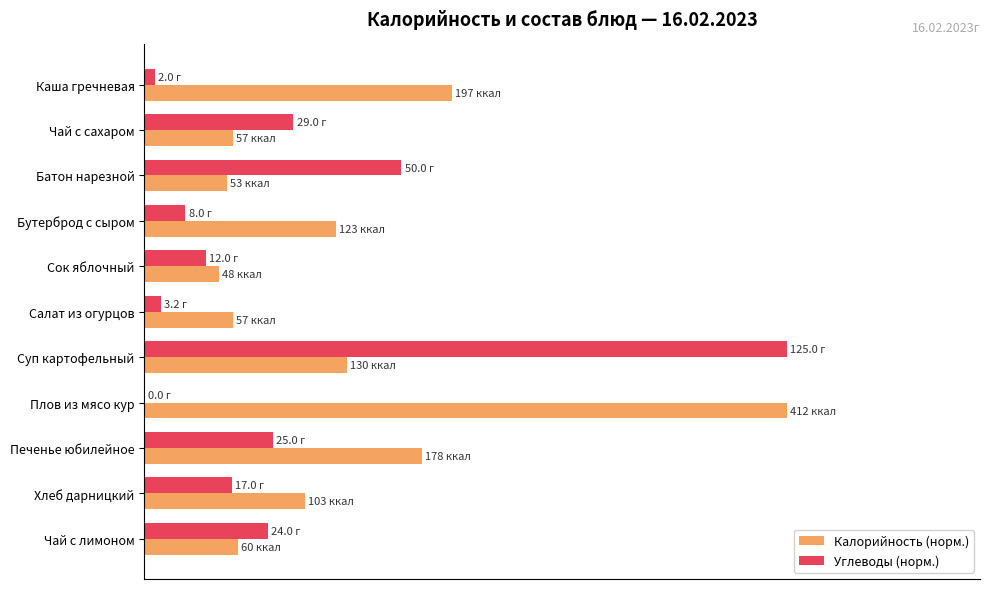

What is the average value of the Калорийность (норм.) series?

31.3